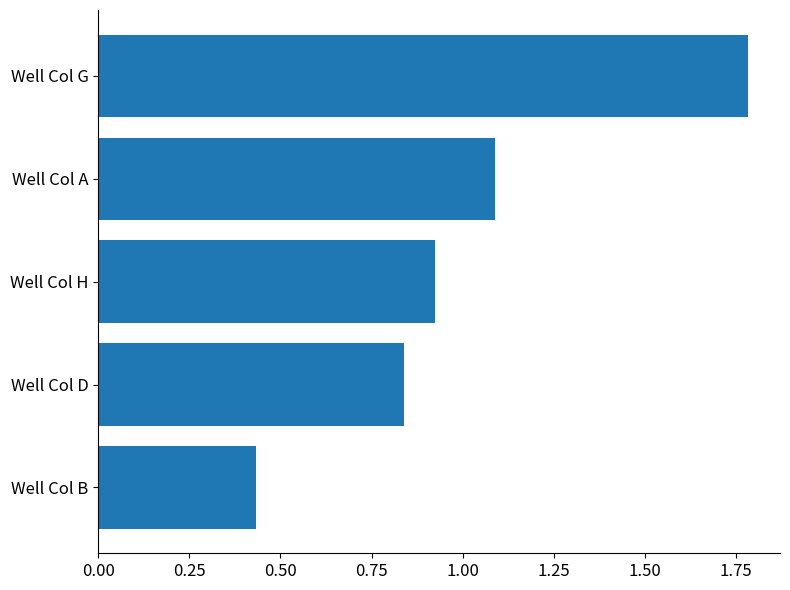

List the labels in order of value, largest first.

Well Col G, Well Col A, Well Col H, Well Col D, Well Col B